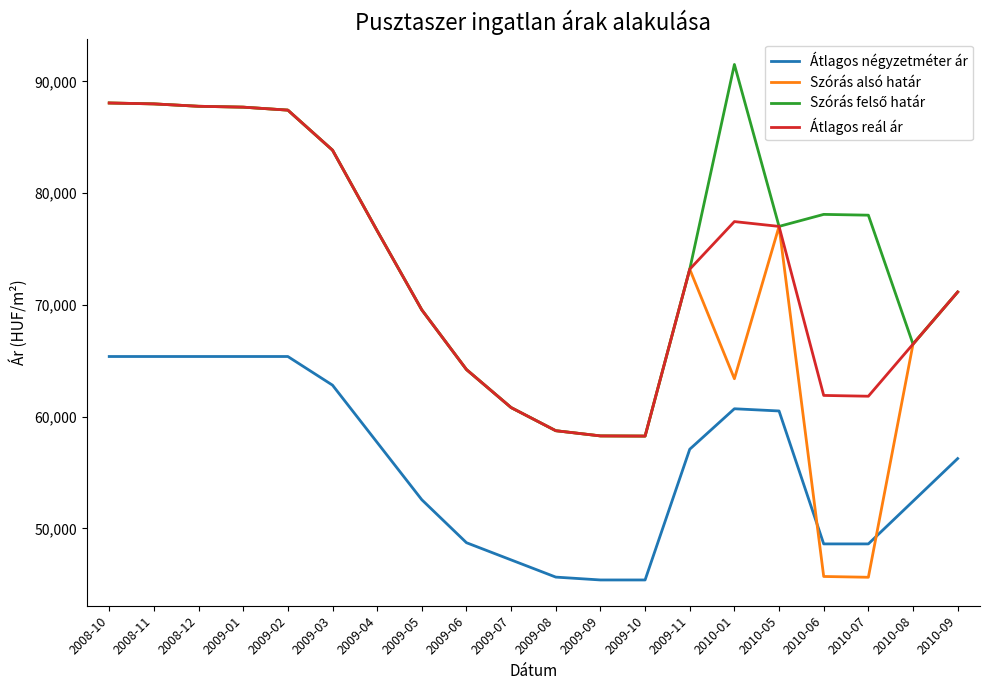

What is the total value across all series at 2010-09?

269721